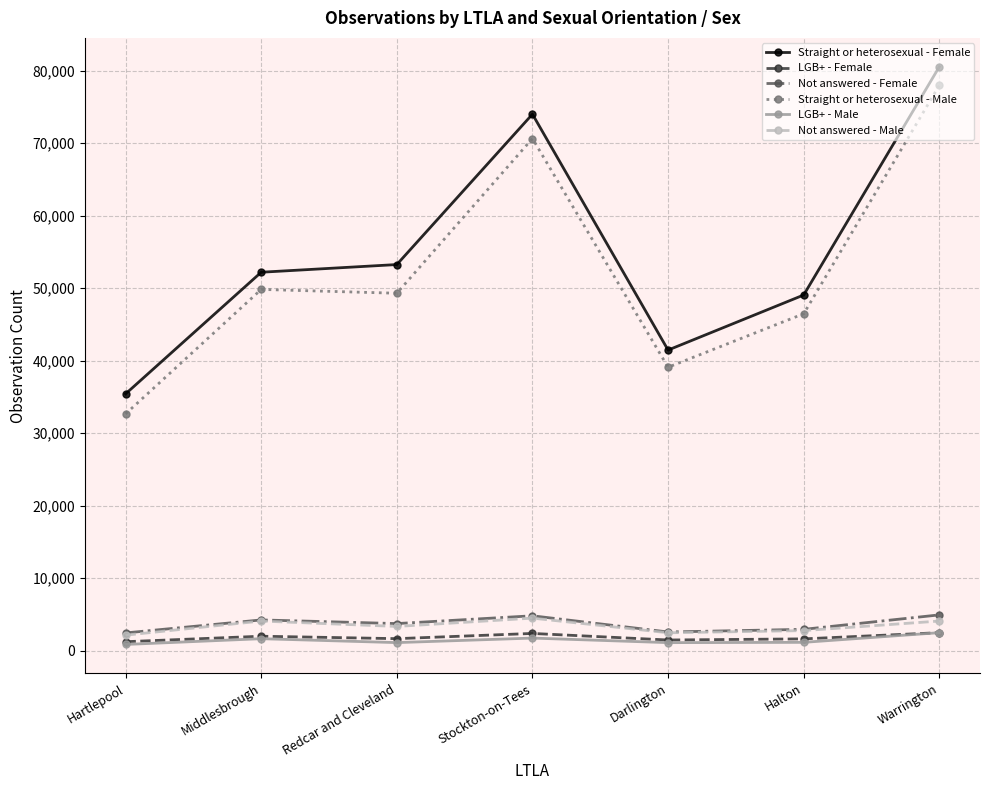

True or false: Straight or heterosexual - Male has more than 2 interior local peaks.

False